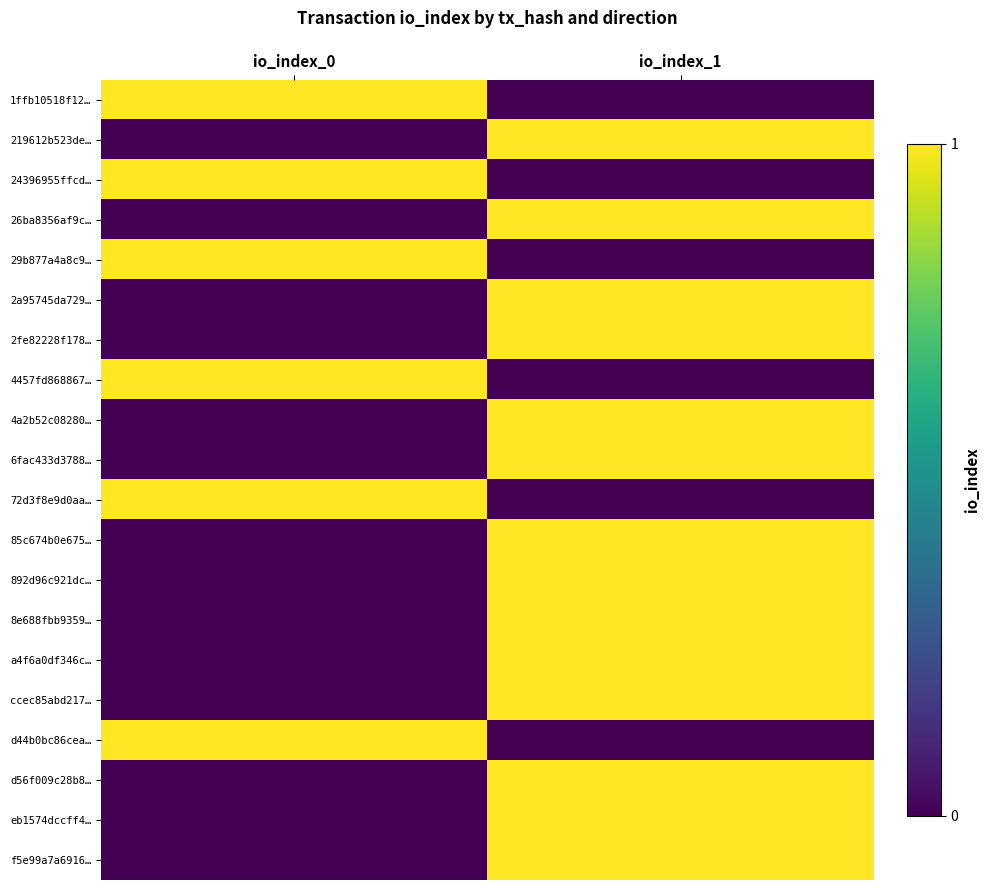

At how many categories does at least one series exceed 0?

2